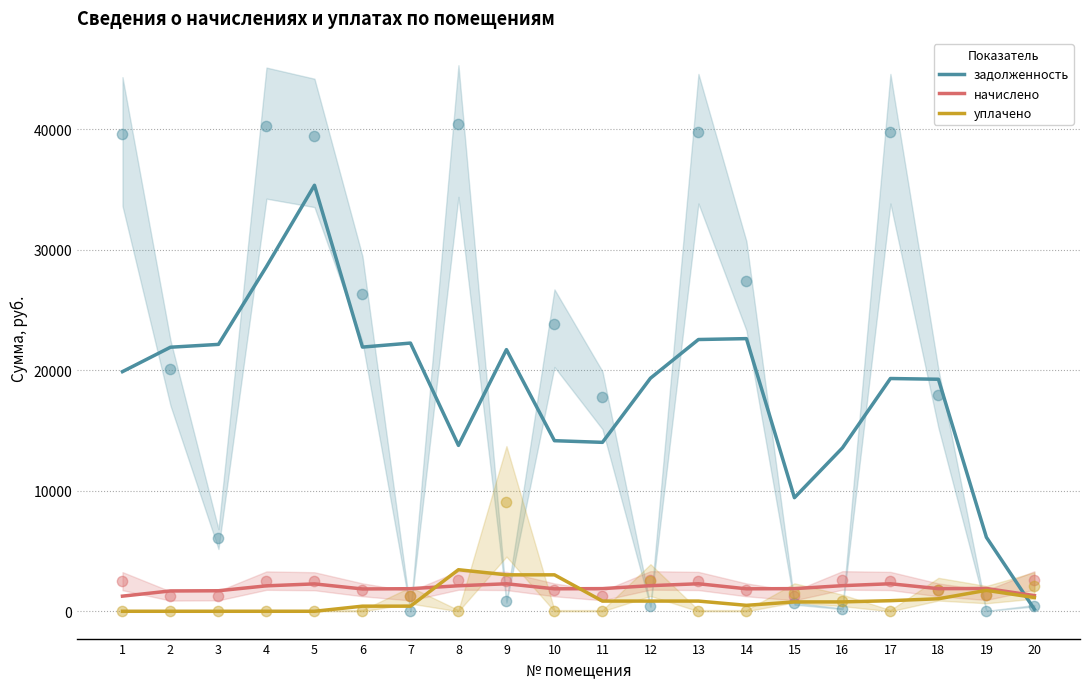

Which series has the largest Y range (max minus min)?

задолженность